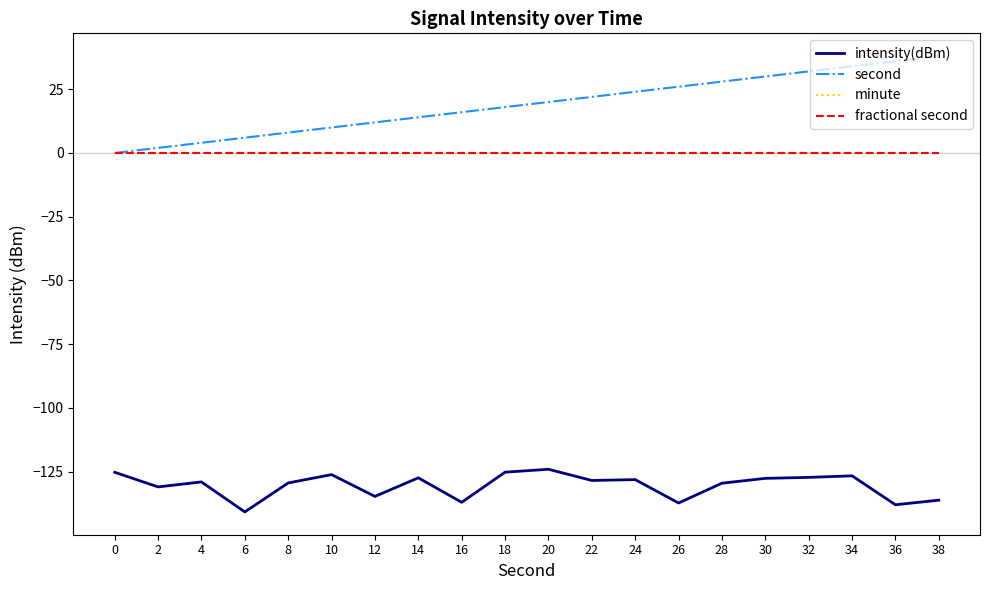

At which category does the chart reach its peak across all series?

38